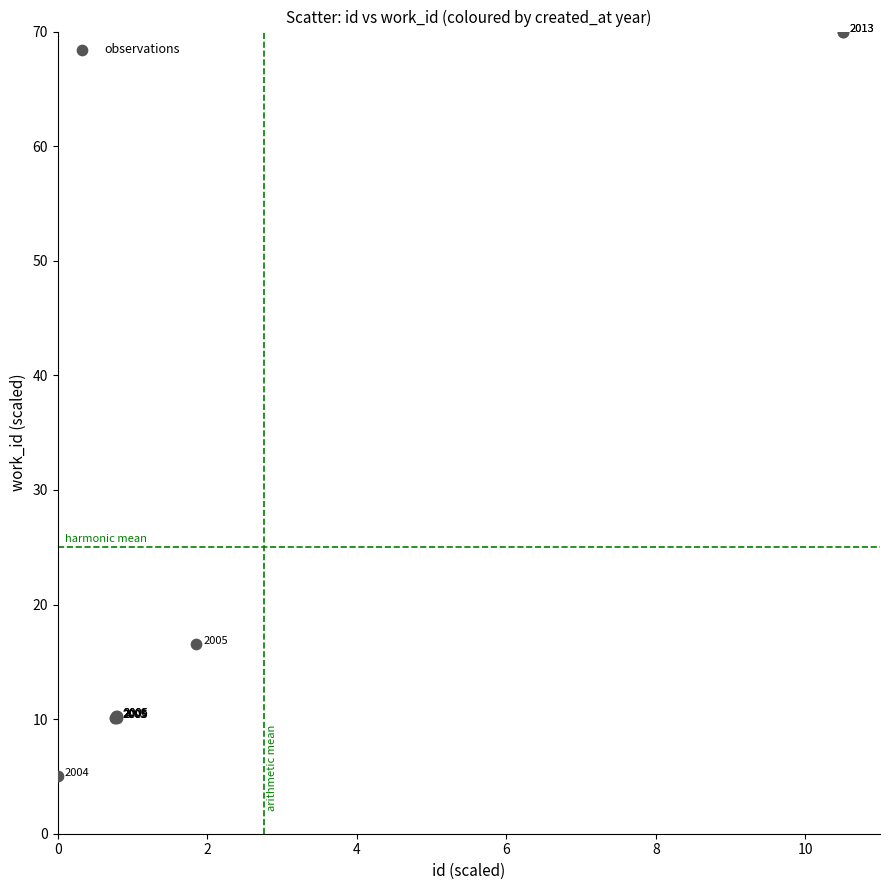

What Y value in the scatter plot is closest to 37?

16.5